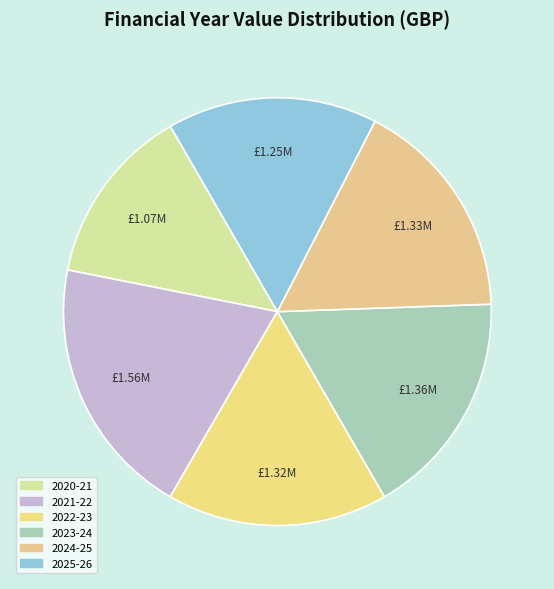

How many segments does this pie chart have?

6